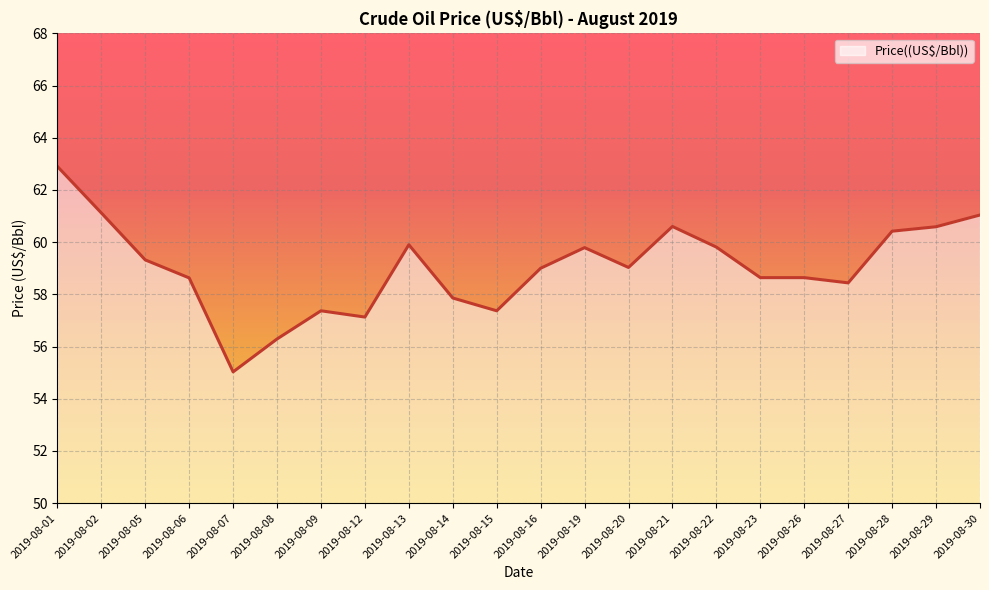

At which category does the chart reach its peak across all series?

2019-08-01